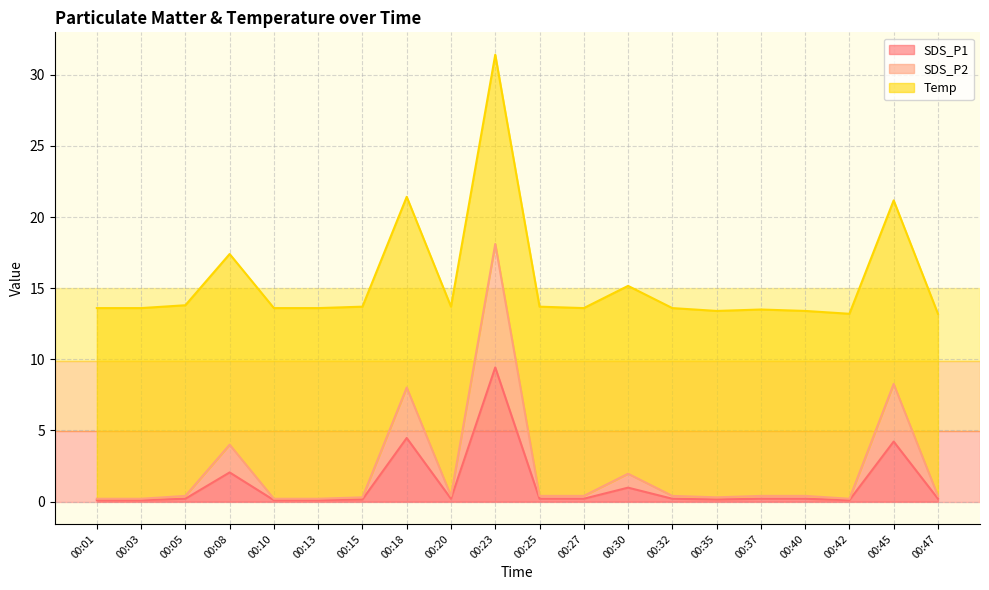

Does the chart have visible grid lines?

Yes